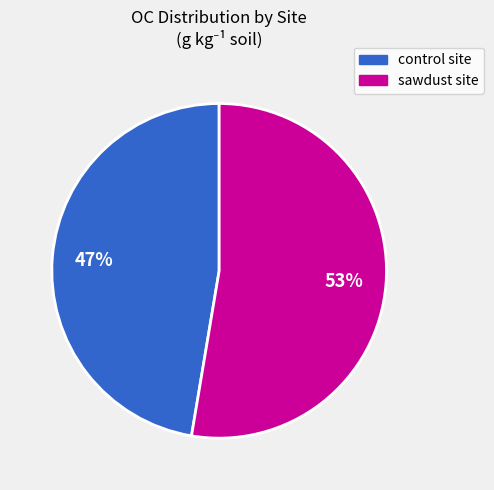

Is there any slice that represents more than half of the pie?

Yes